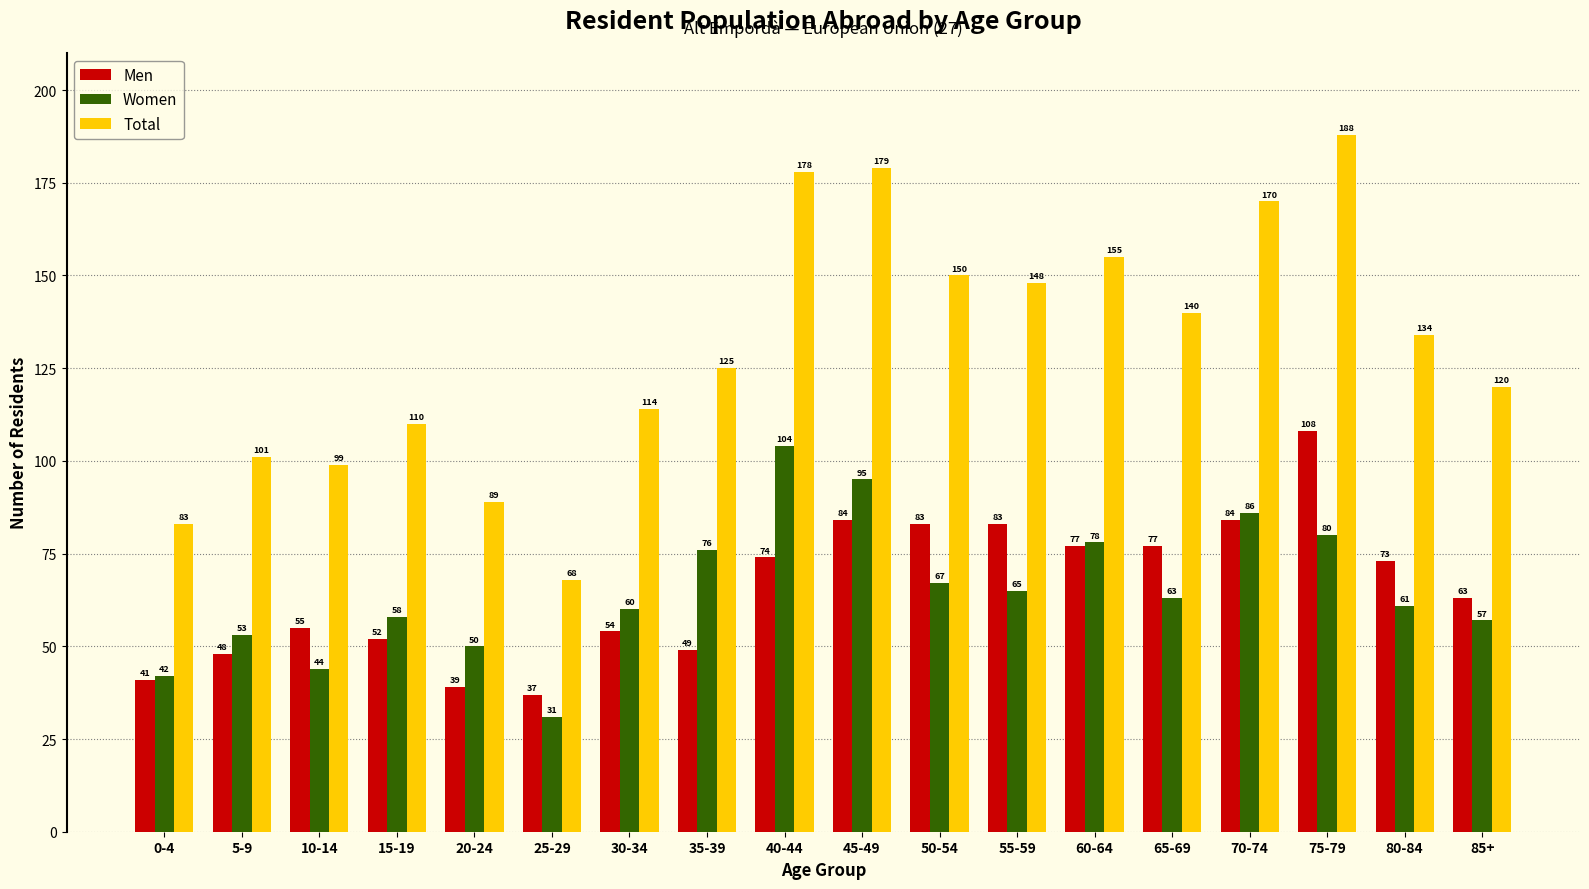

How many bars are there in each group?

3